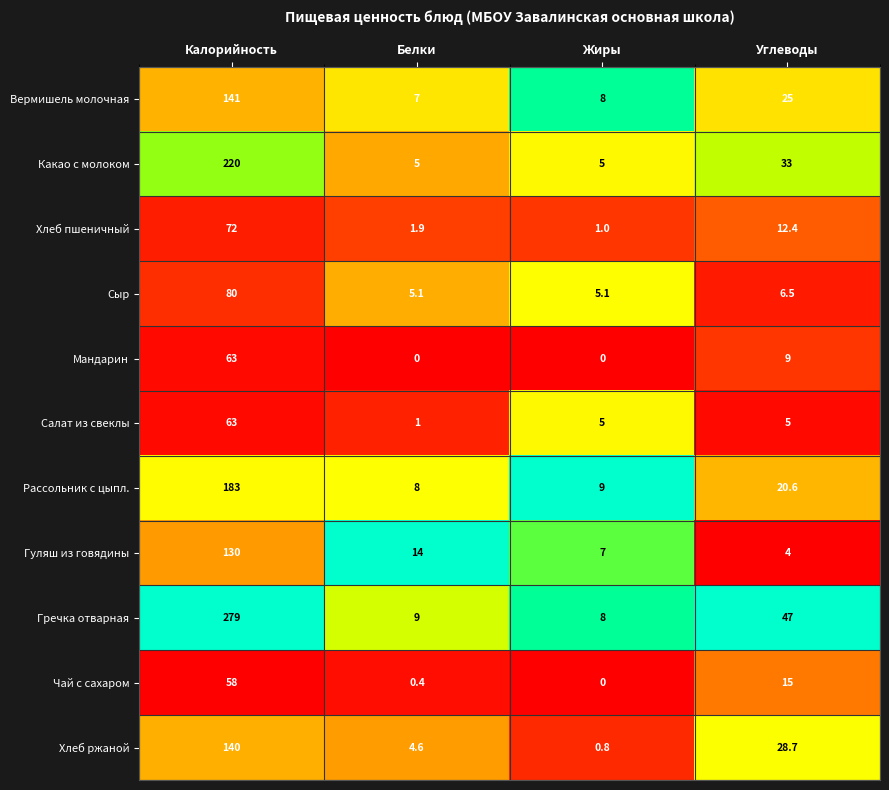

Read the Хлеб пшеничный value at Жиры.

1.0